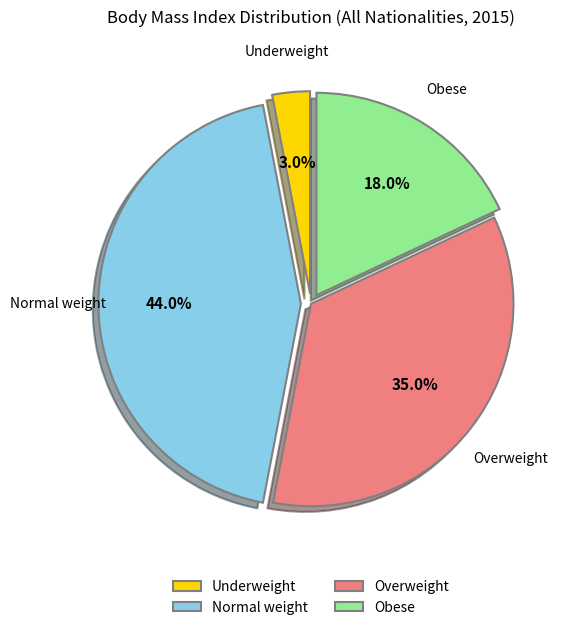

How many segments does this pie chart have?

4